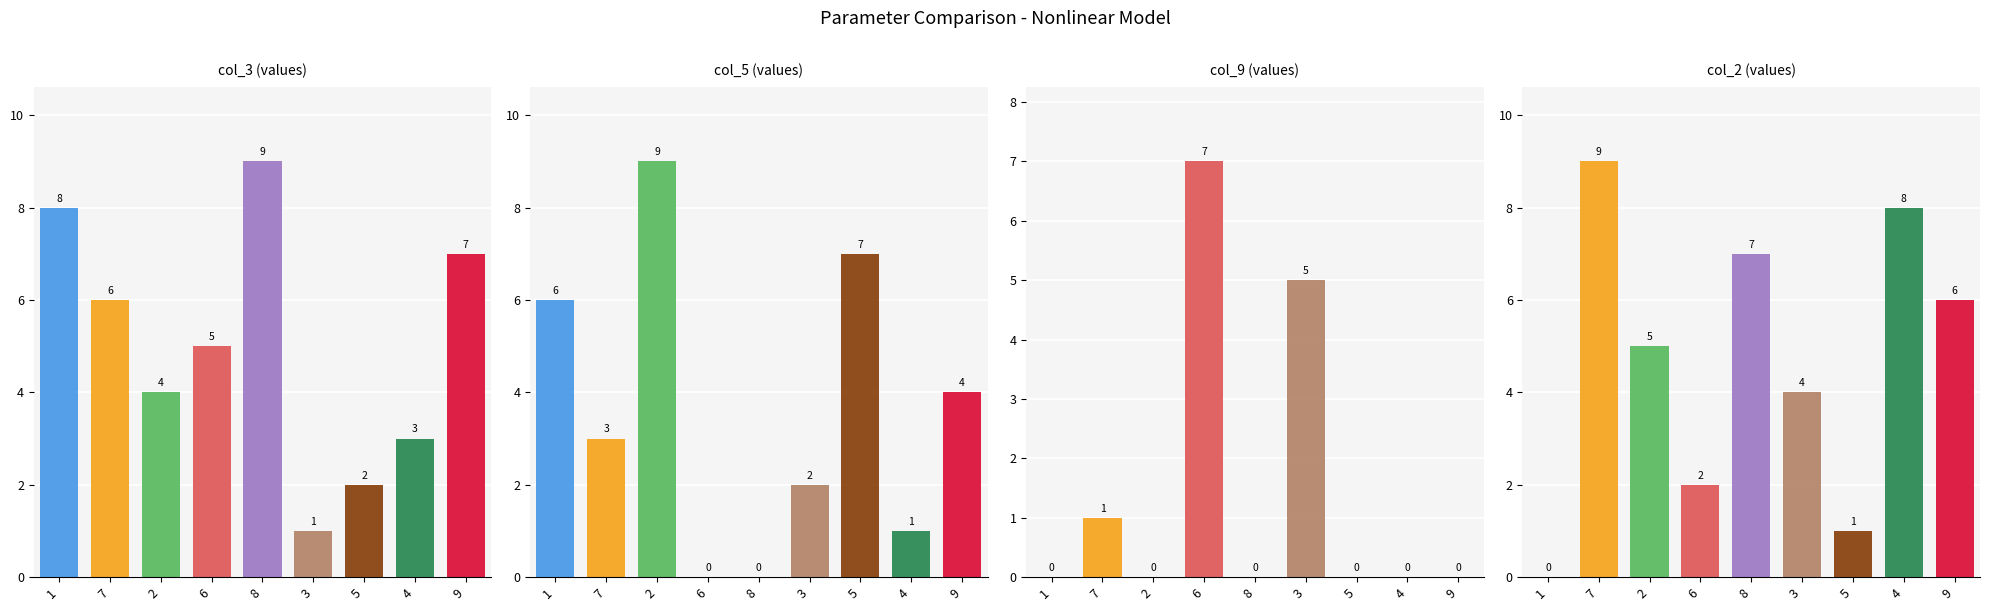

What is the difference between the highest and lowest values at 8?

9